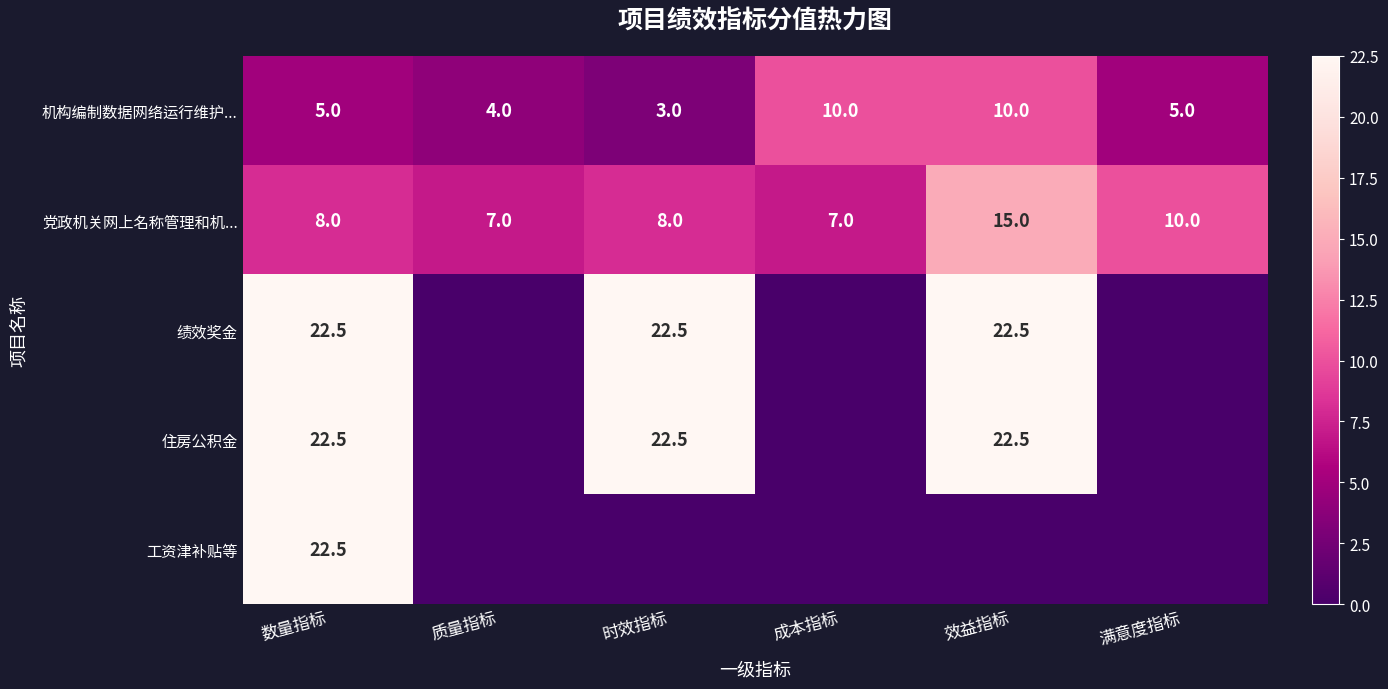

What is the maximum value for 机构编制数据网络运行维护...?

10.0